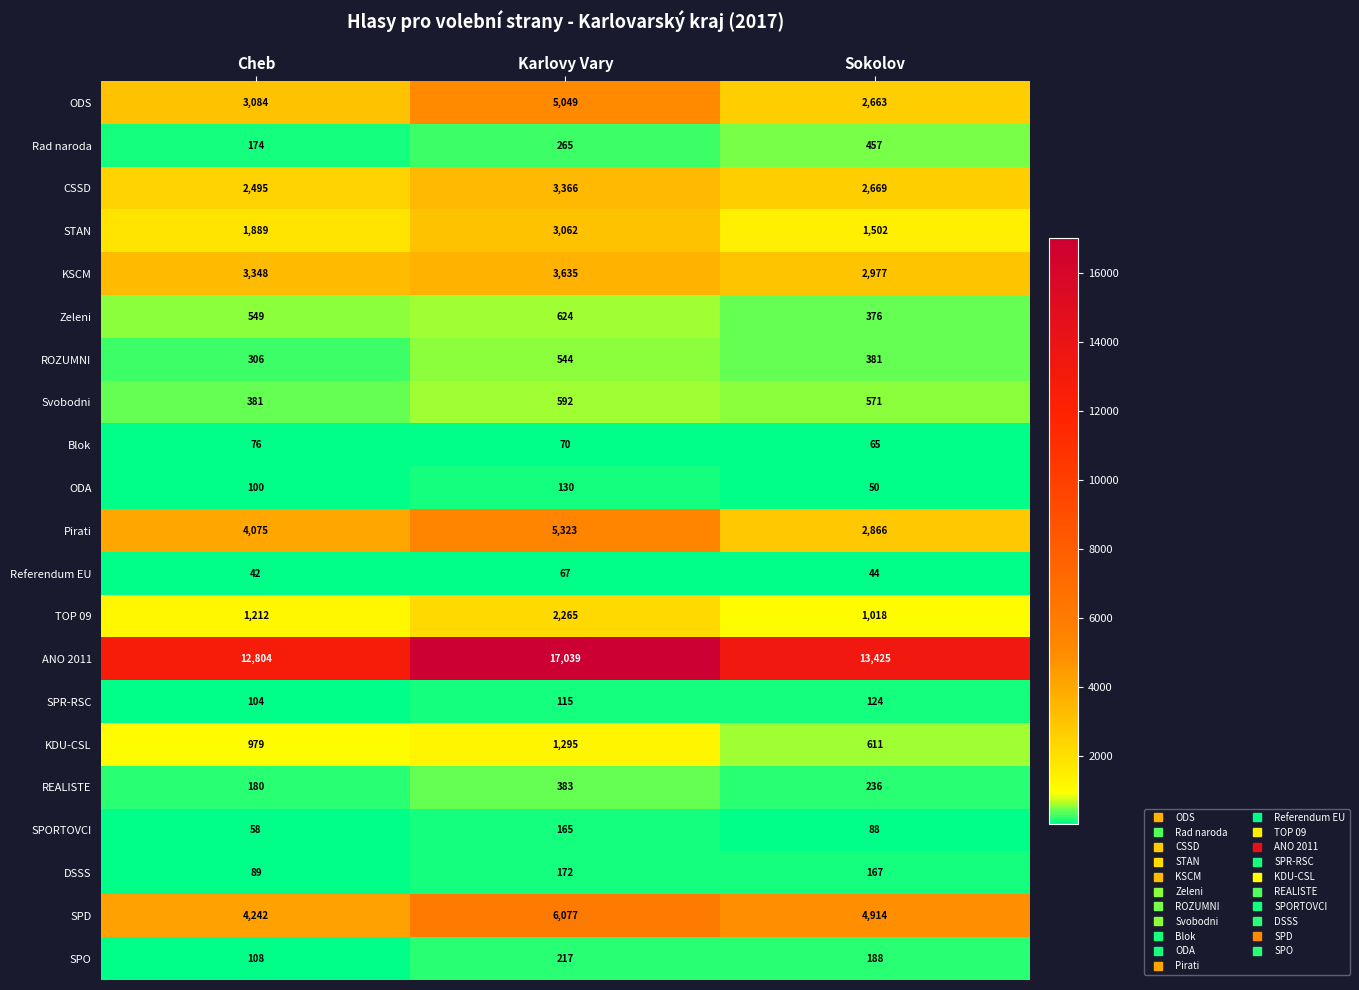

At which category is the sum across all series the highest?

Karlovy Vary